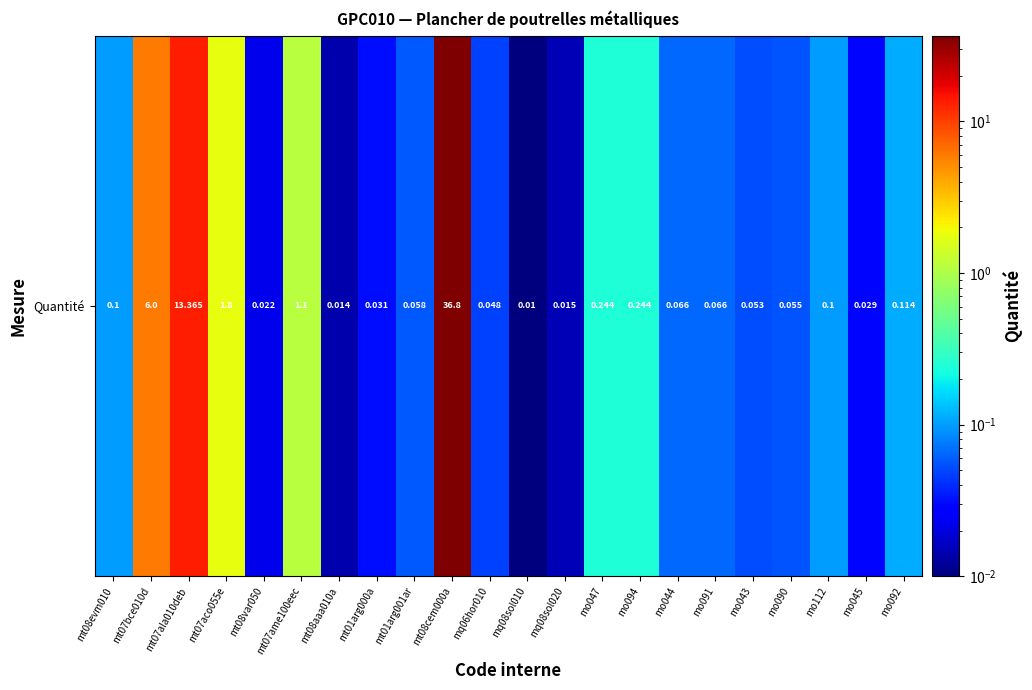

Is it true that the value at mo047 is 0.2?

True